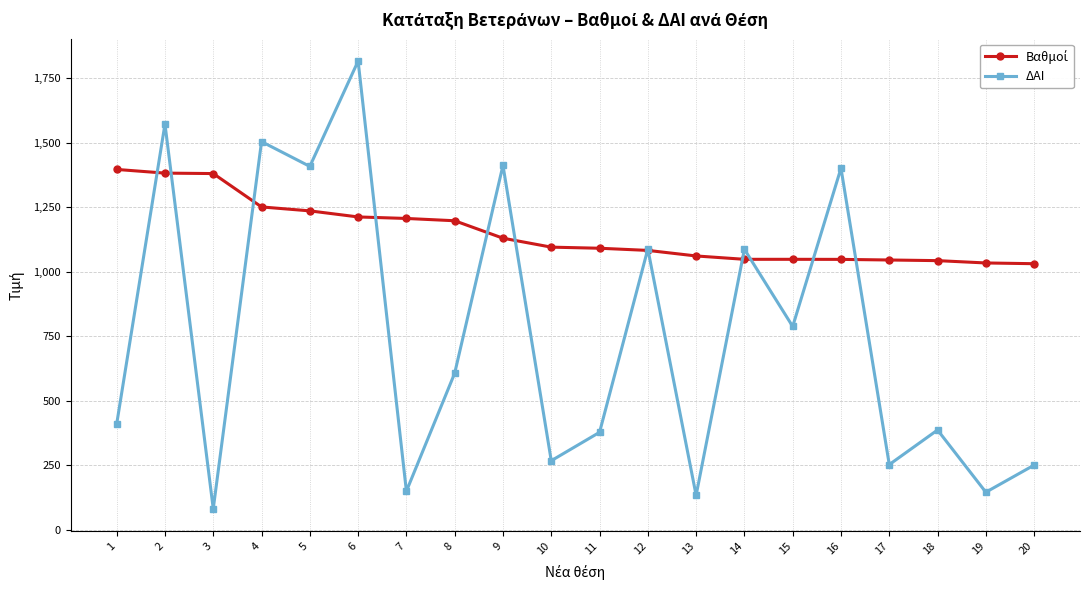

What is the minimum value shown in the chart?

82.0